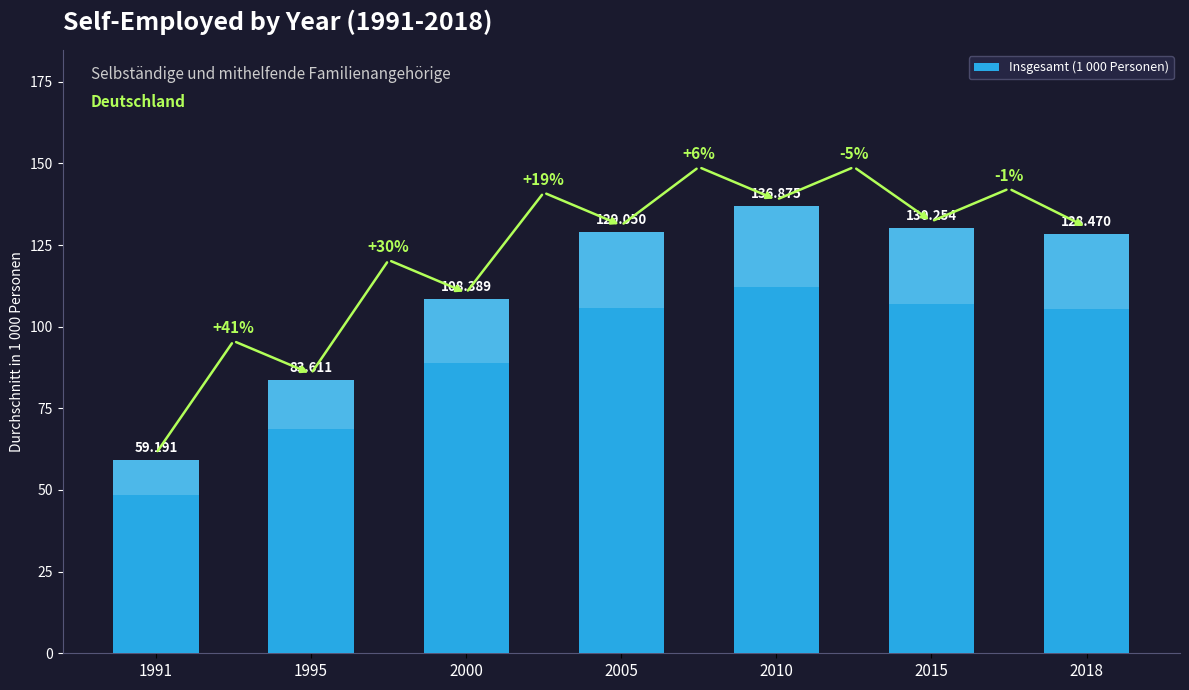

At which label does the data first exceed 128?

2005